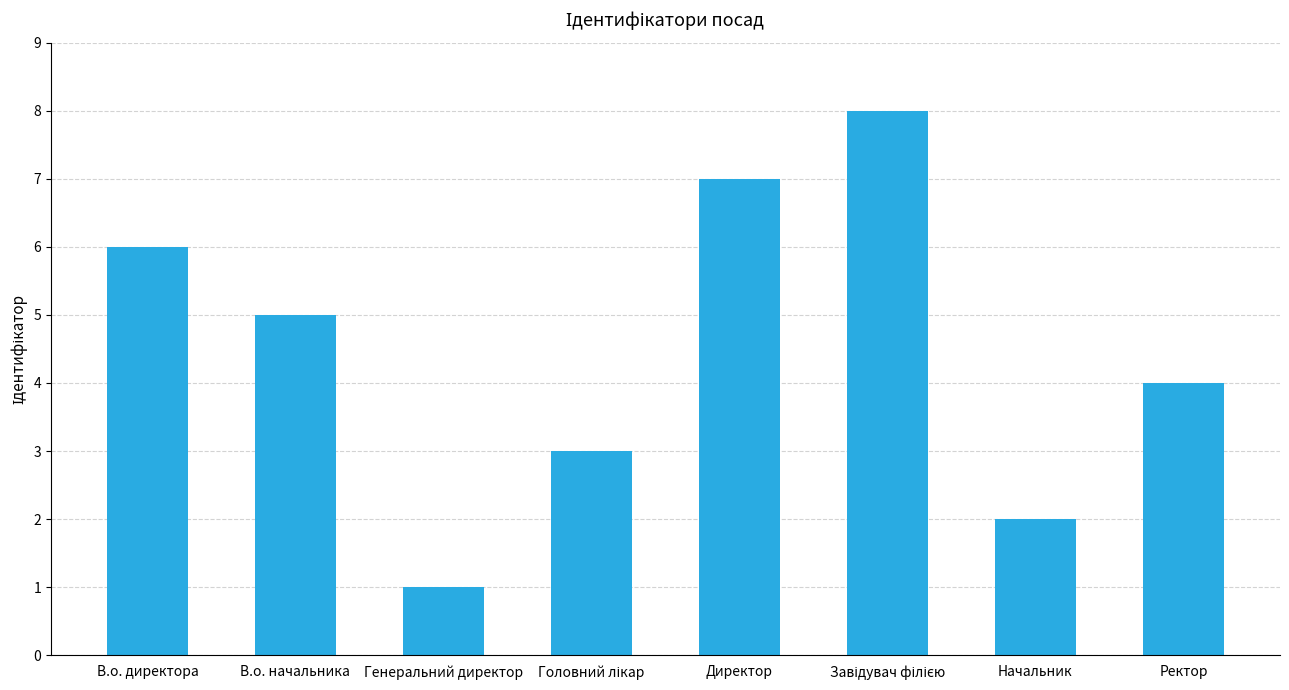

The value at Директор is 7. True or false?

True